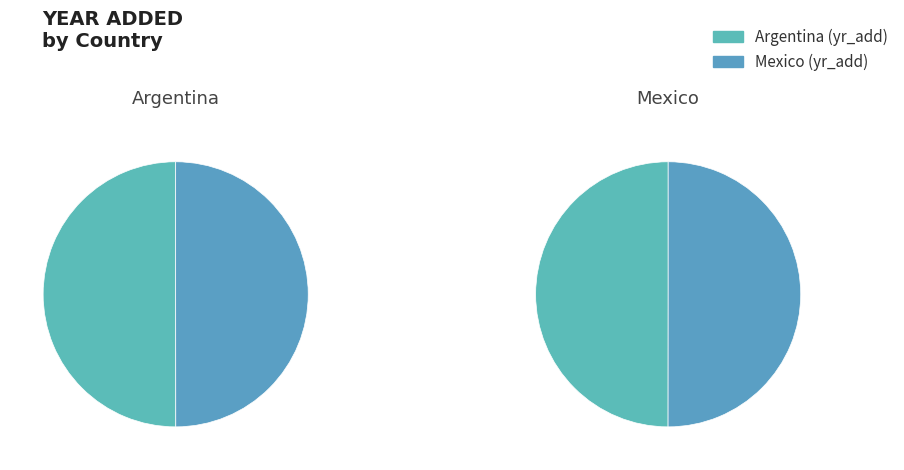

Which has a higher value, Argentina or Mexico?

Argentina